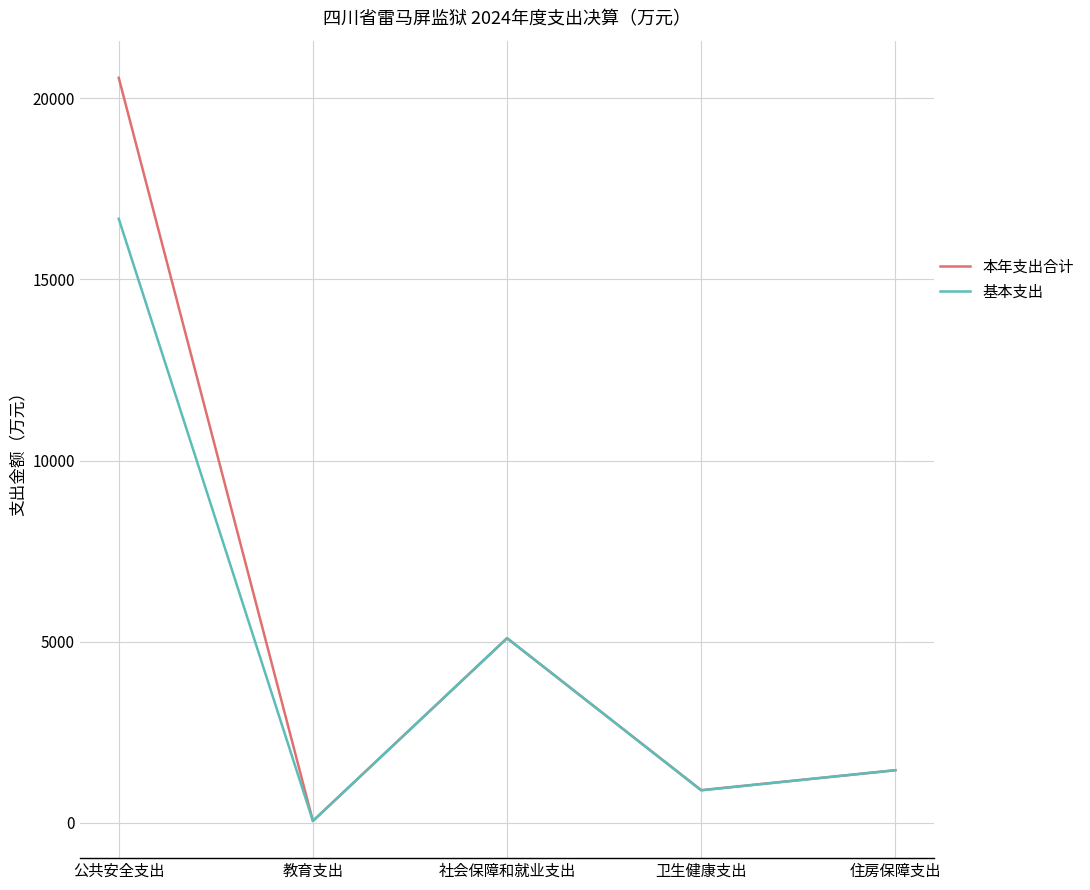

What is the total value across all series at 住房保障支出?

2911.3